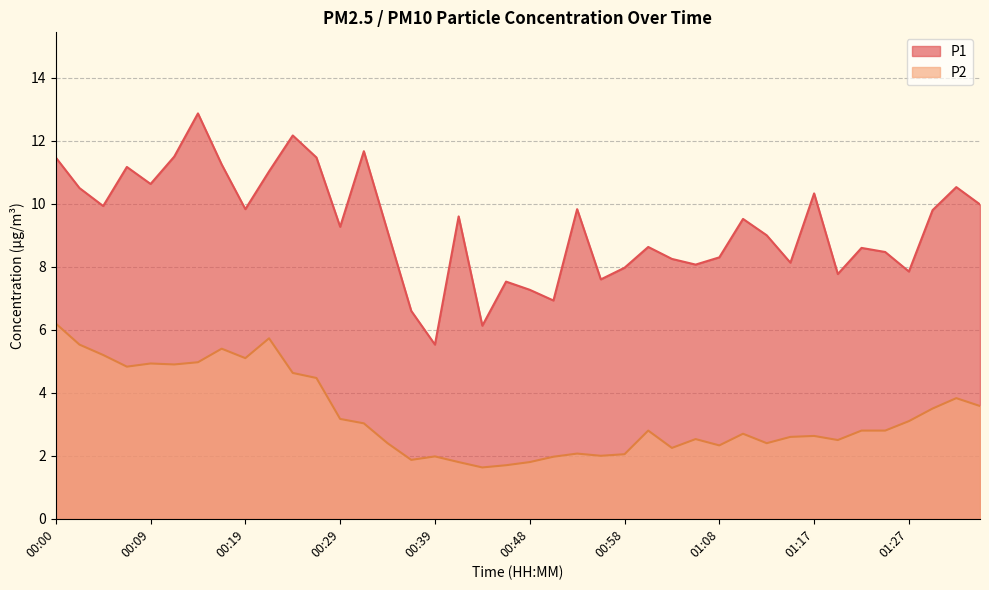

List the labels in order of P2 value, largest first.

00:00, 00:22, 00:02, 00:17, 00:05, 00:19, 00:14, 00:09, 00:12, 00:07, 00:24, 00:26, 01:32, 01:34, 01:30, 00:29, 01:27, 00:31, 01:00, 01:22, 01:25, 01:10, 01:17, 01:15, 01:05, 01:20, 00:34, 01:13, 01:08, 01:03, 00:53, 00:58, 00:56, 00:39, 00:51, 00:36, 00:41, 00:48, 00:46, 00:43